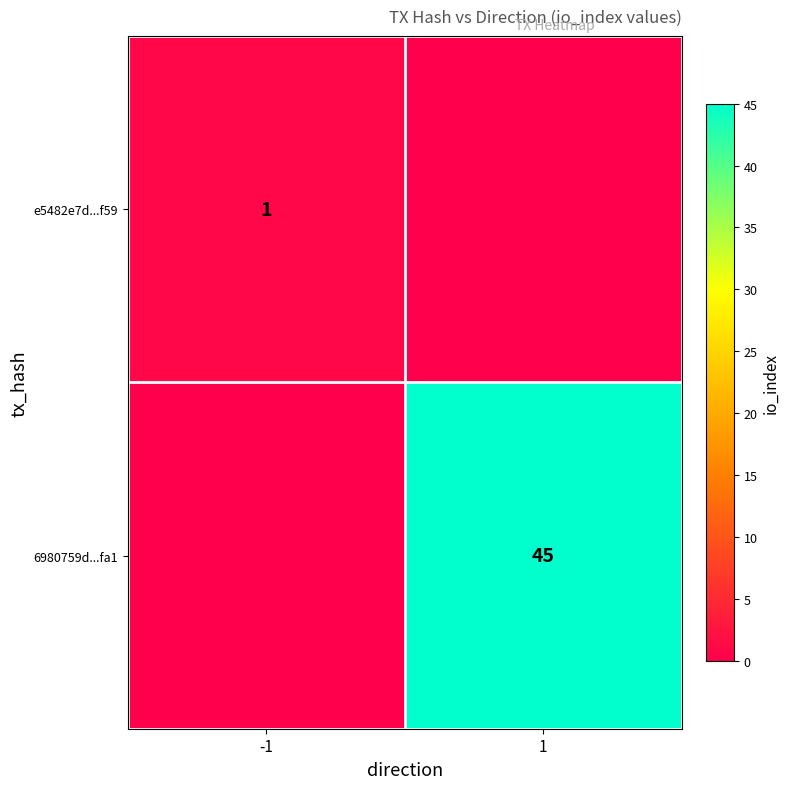

True or false: 6980759d...fa1 has a value of 17 at 1.

False